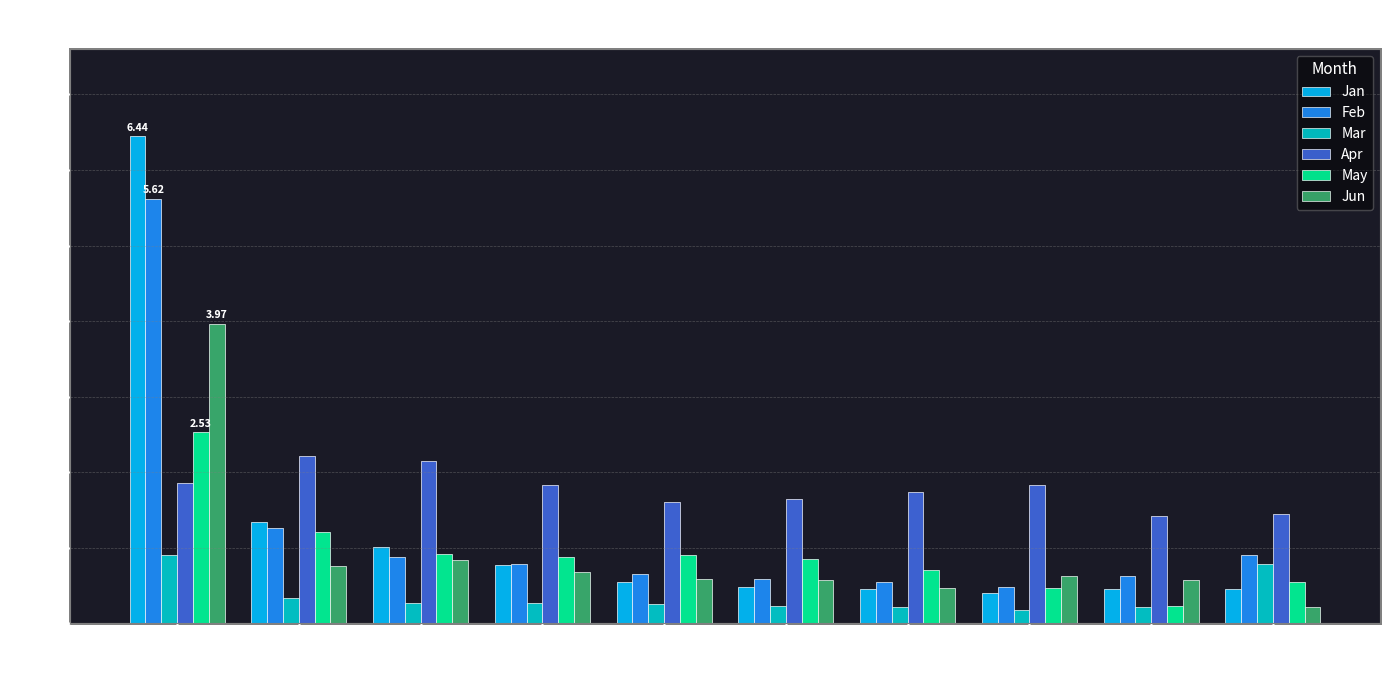

List the series in order of their peak value, lowest first.

Mar, Apr, May, Jun, Feb, Jan